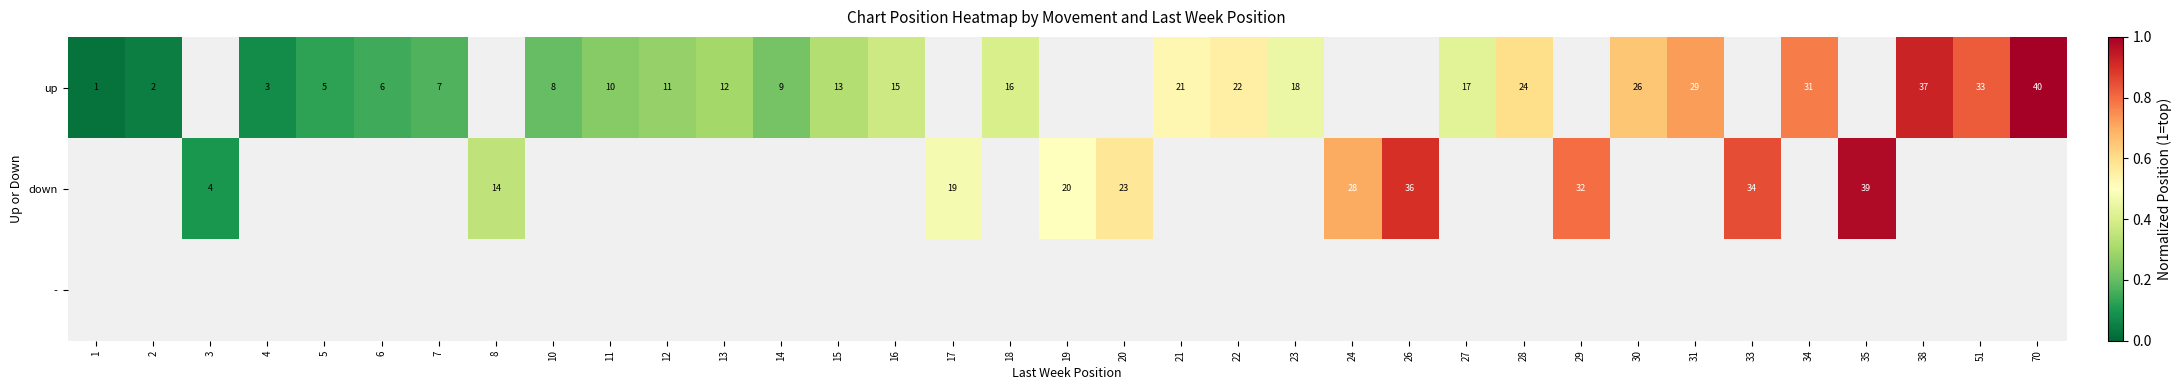

Is the value of down at 33 greater than the value of up at 11?

Yes